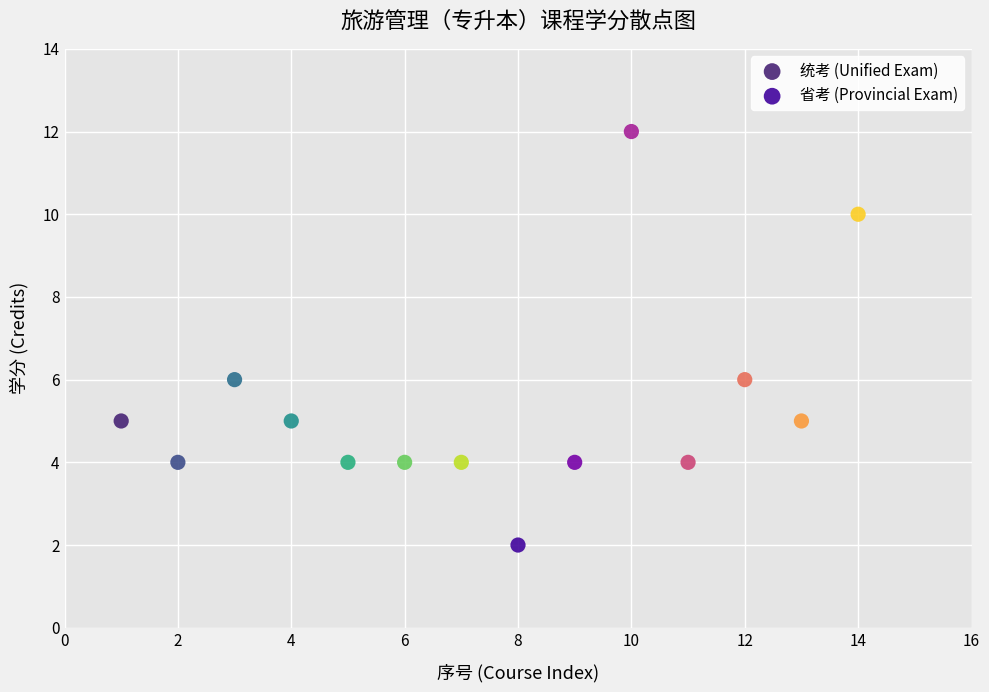

Which series contains the highest Y value?

省考 (Provincial Exam)